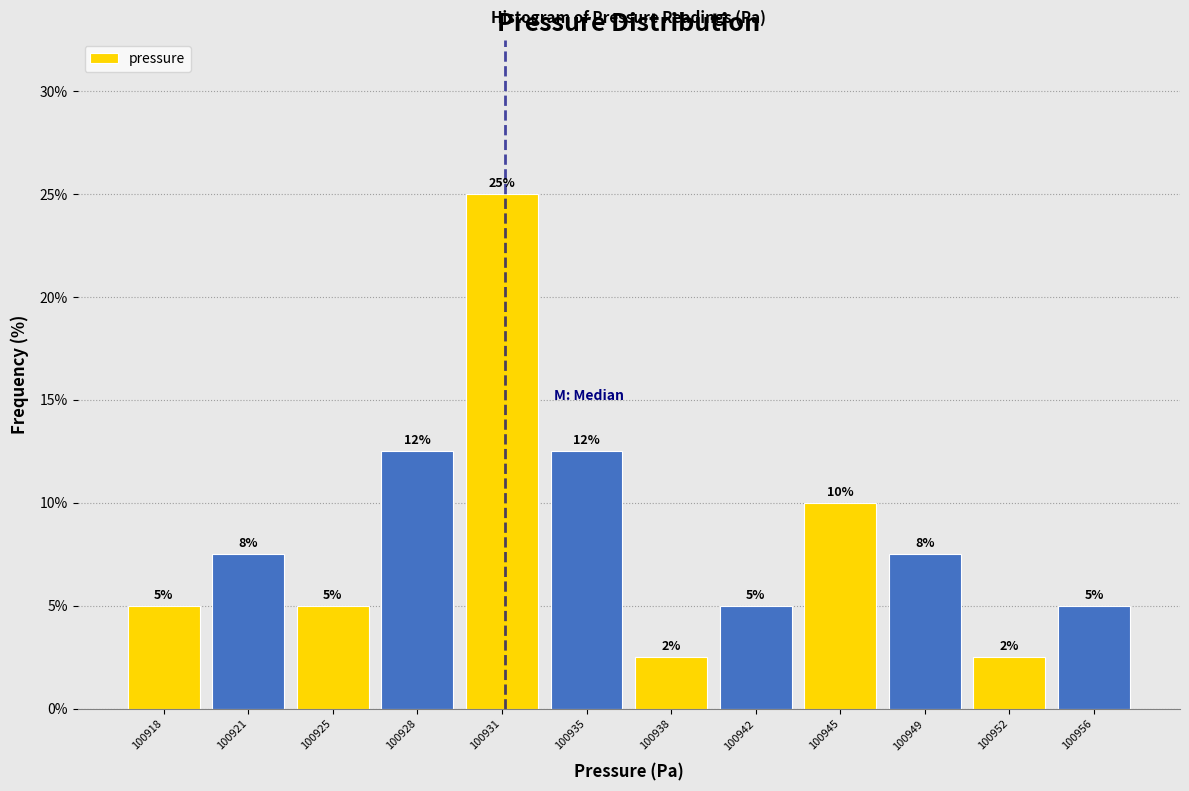

What is the value of the 1st bar from the left?

5.0